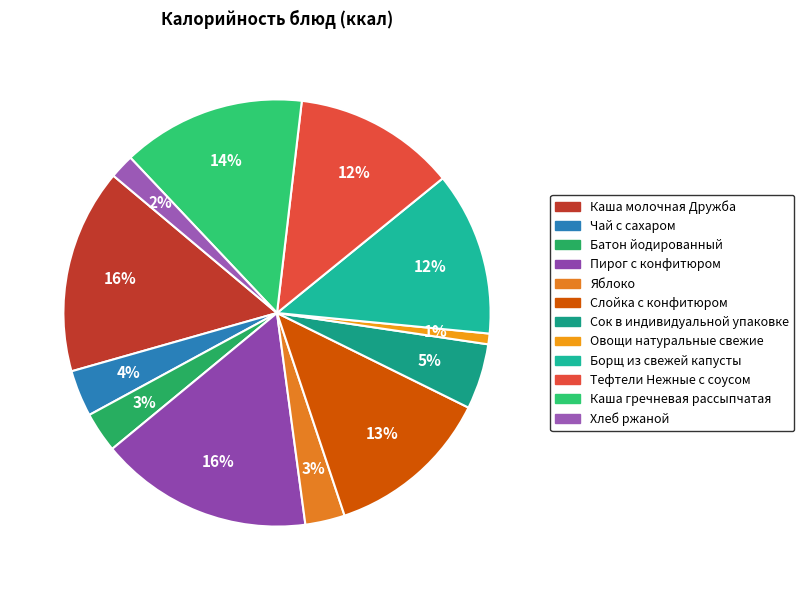

To the nearest percent, what is the difference between the largest and smallest slice percentages?

15%